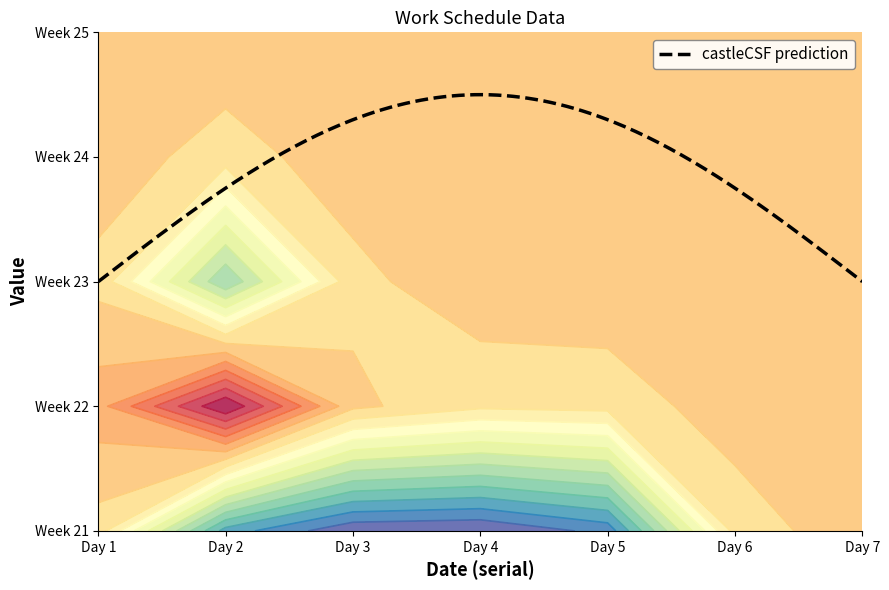

What is the maximum value shown in the chart?

25